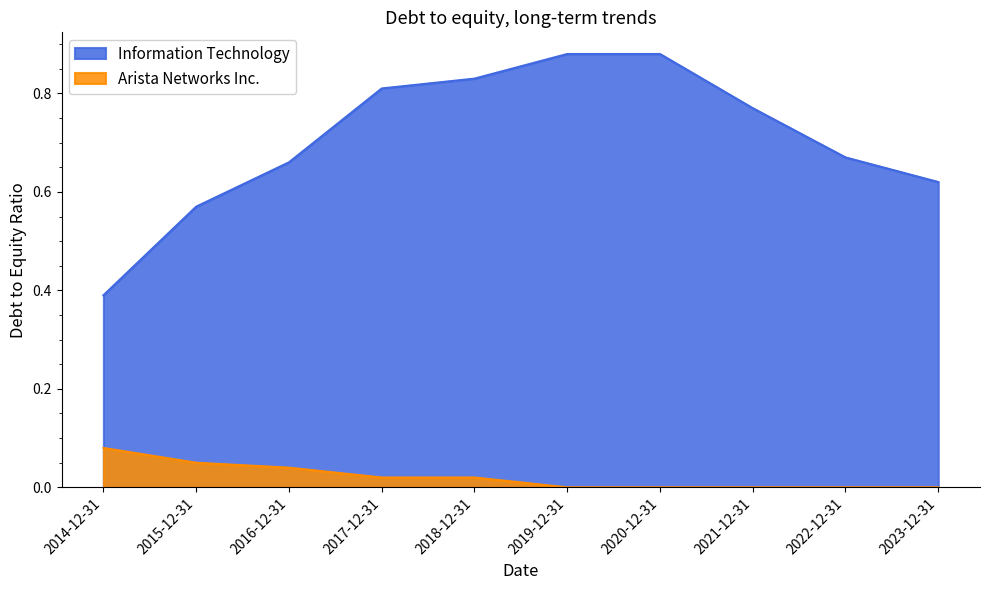

How many lines are shown in the chart?

2